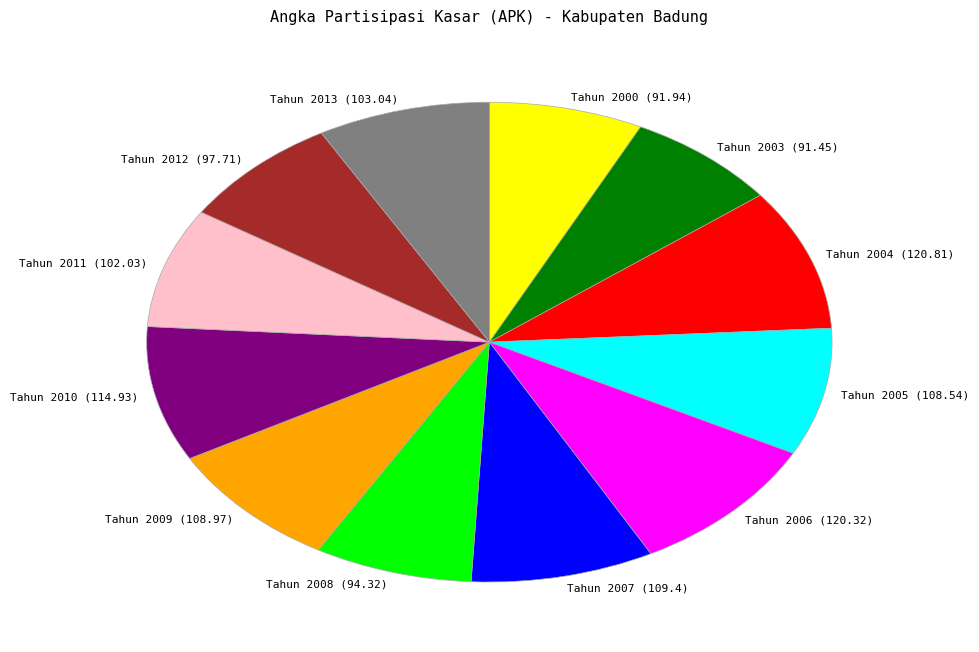

Is the sum of Tahun 2008 (94.32) and Tahun 2013 (103.04) greater than half?

No